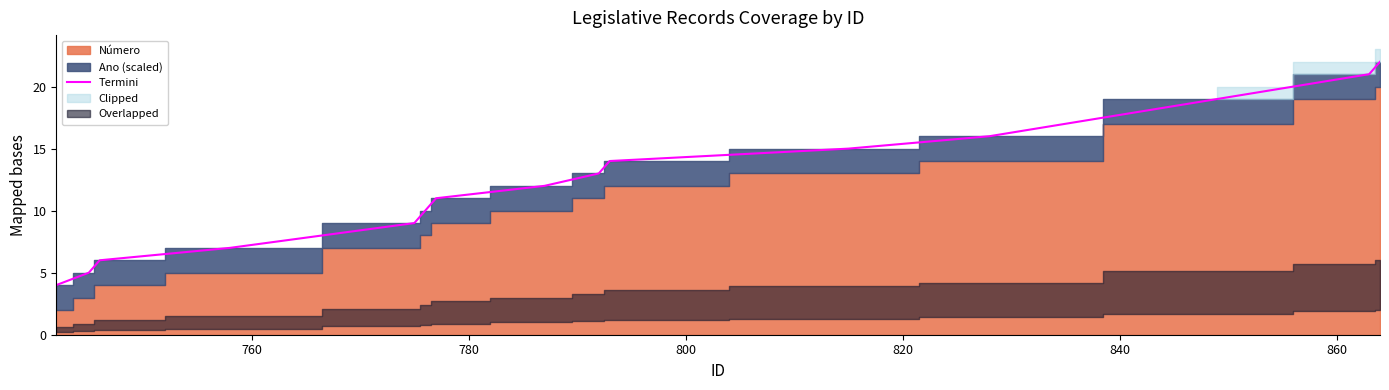

What is the highest value of the Termini series?

22